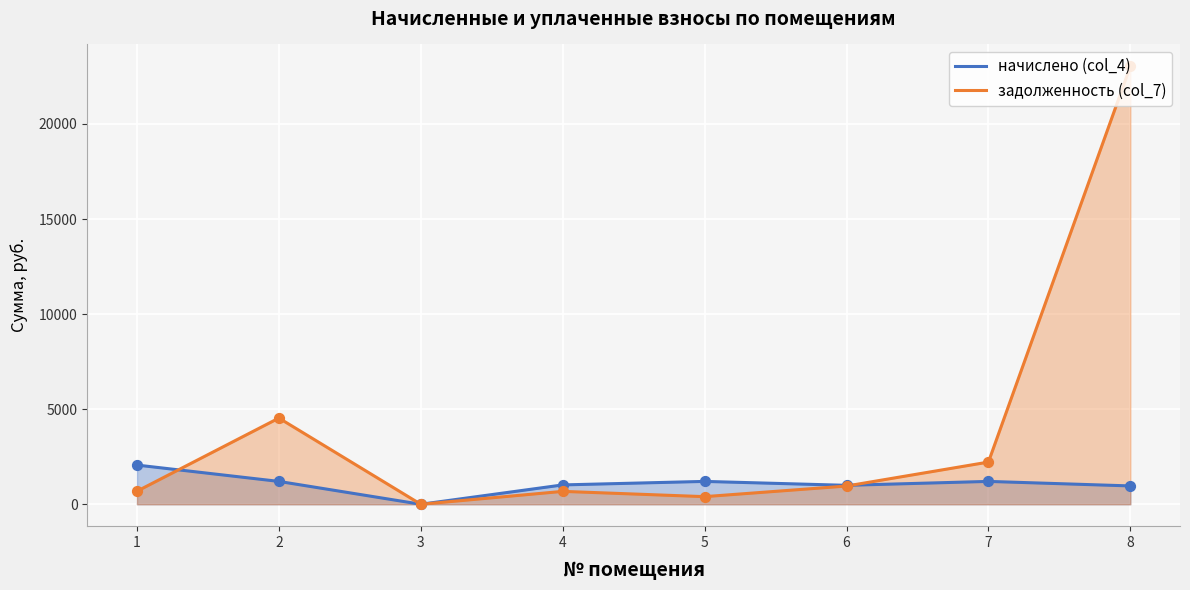

Which series has the widest spread of Y values?

задолженность (col_7)